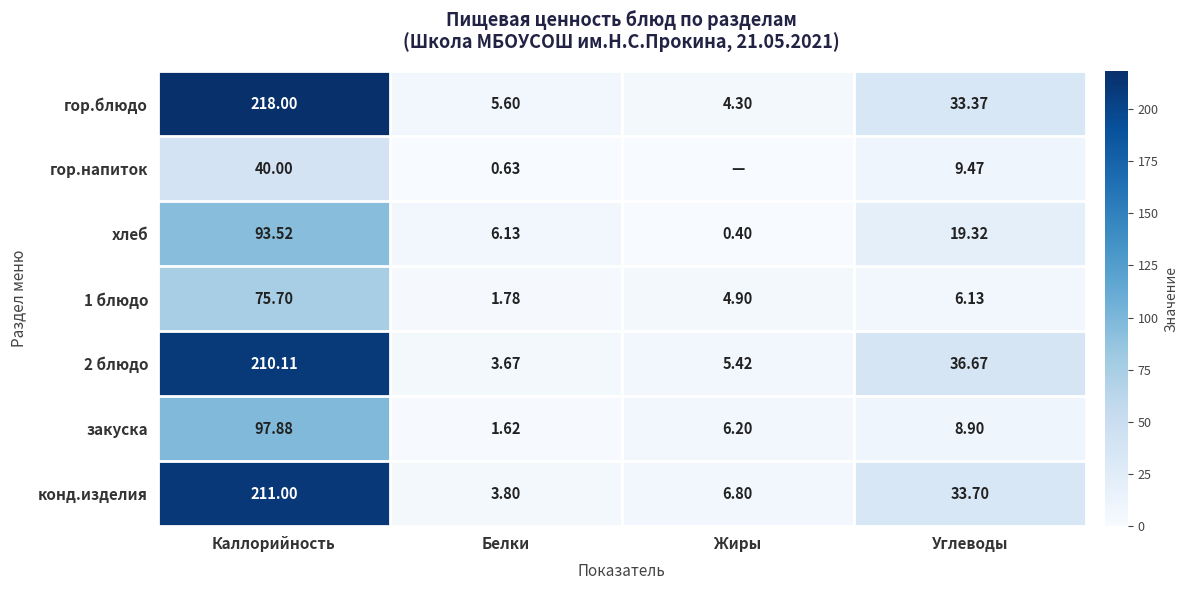

The value of гор.блюдо at Жиры is 1.3. True or false?

False